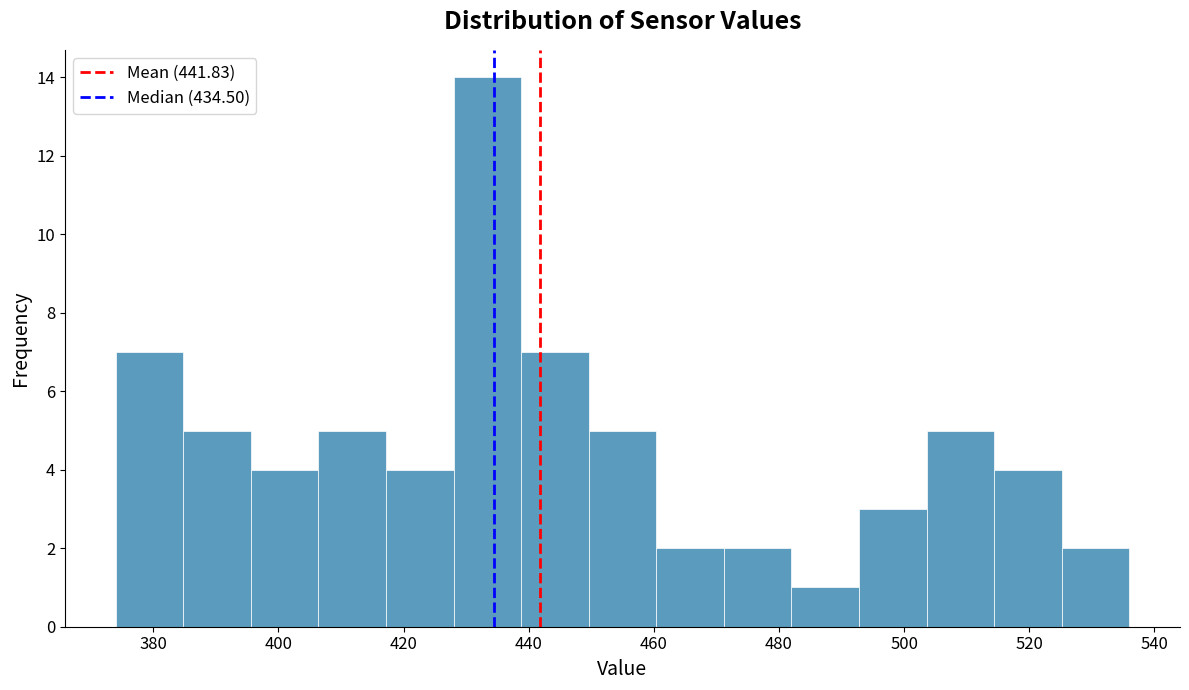

Reading left to right, list every bar in this chart as the range it spans on the x-axis followed by its height. Neither the bar edges nor the heights are printed on the chart, so give them approximately, as read against the axes.

374.0 to 384.8: 7
384.8 to 395.6: 5
395.6 to 406.4: 4
406.4 to 417.2: 5
417.2 to 428.0: 4
428.0 to 438.8: 14
438.8 to 449.6: 7
449.6 to 460.4: 5
460.4 to 471.2: 2
471.2 to 482.0: 2
482.0 to 492.8: 1
492.8 to 503.6: 3
503.6 to 514.4: 5
514.4 to 525.2: 4
525.2 to 536.0: 2